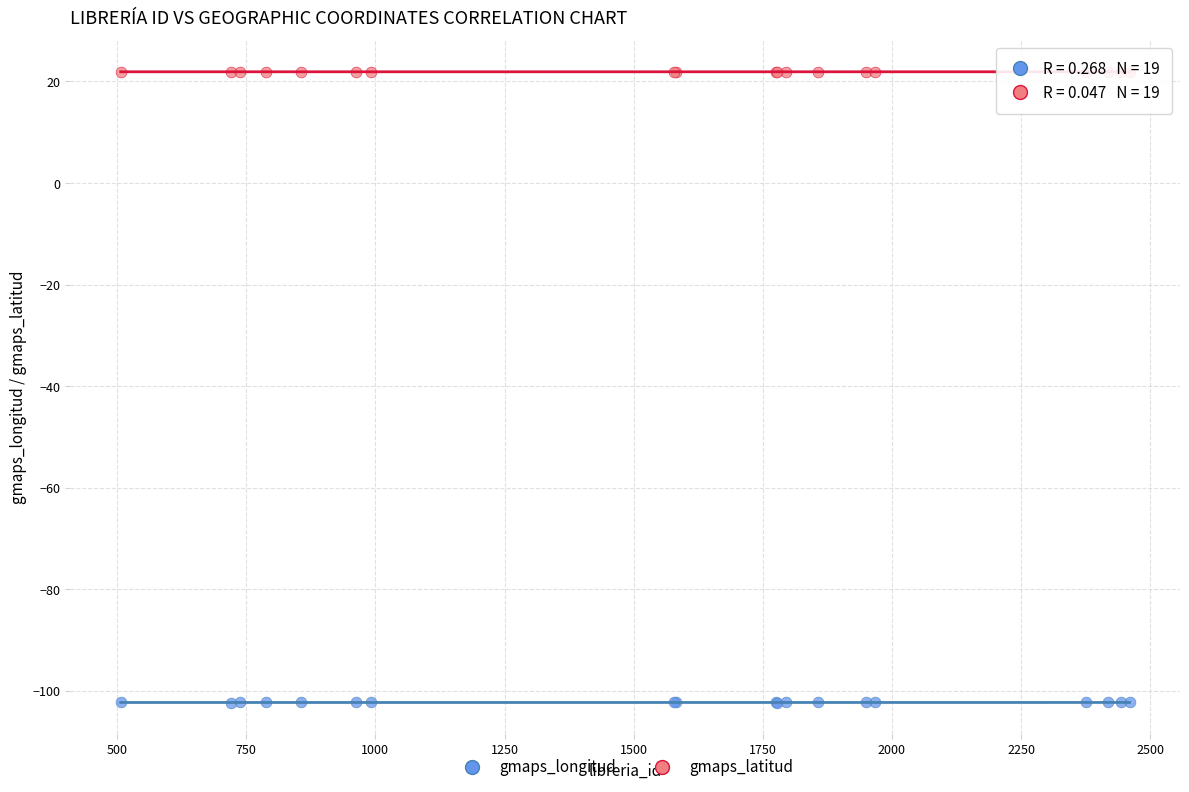

What are all the series names shown in the legend?

gmaps_longitud, gmaps_latitud